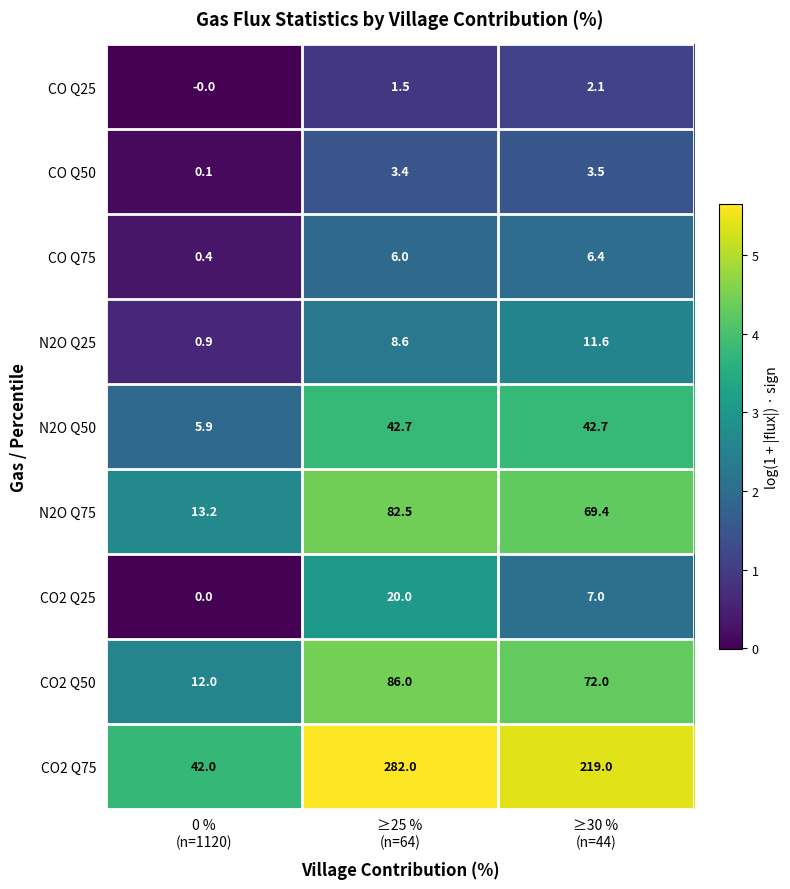

How many CO2 Q25 values are between 0 and 20?

3